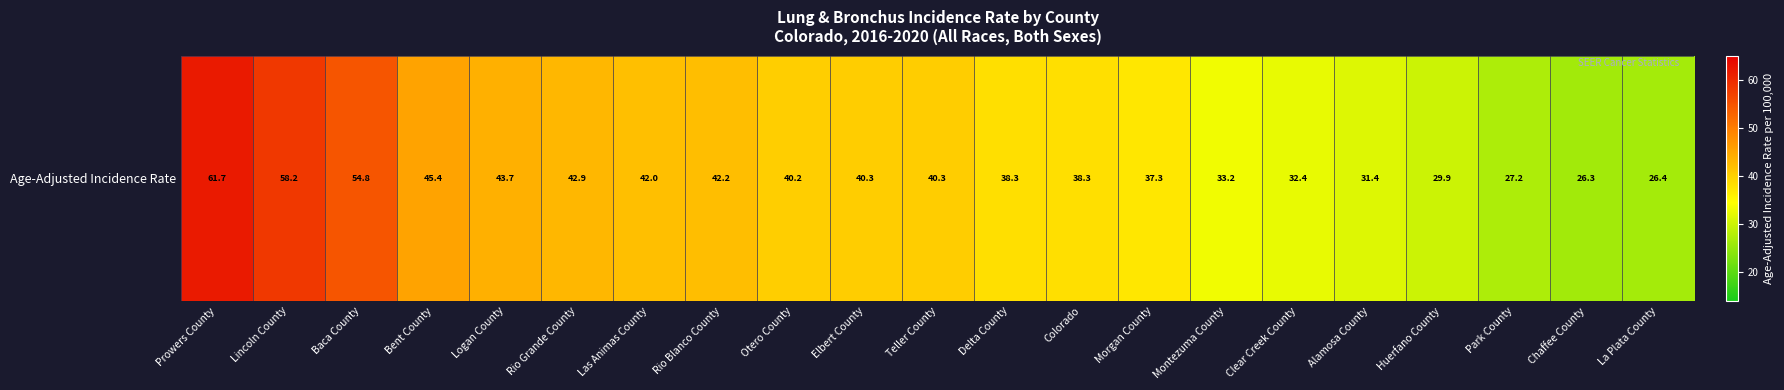

True or false: the data shows 40.3 at Elbert County.

True